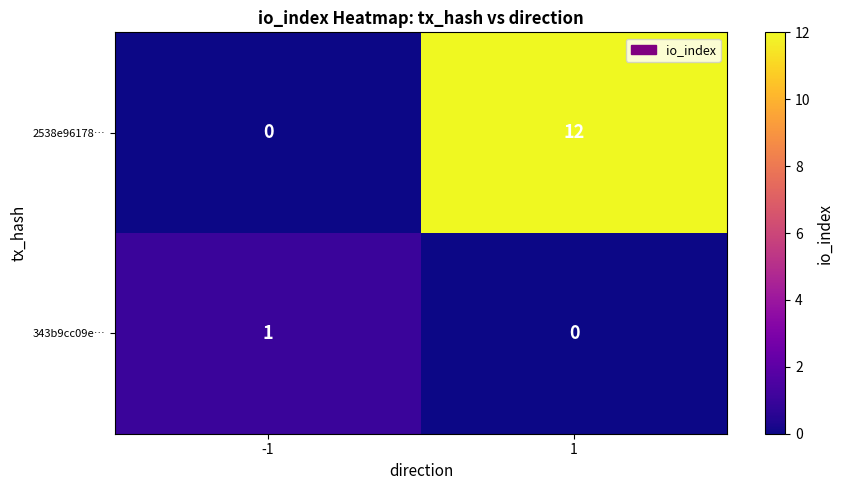

List the labels in order of 2538e96178… value, largest first.

1, -1